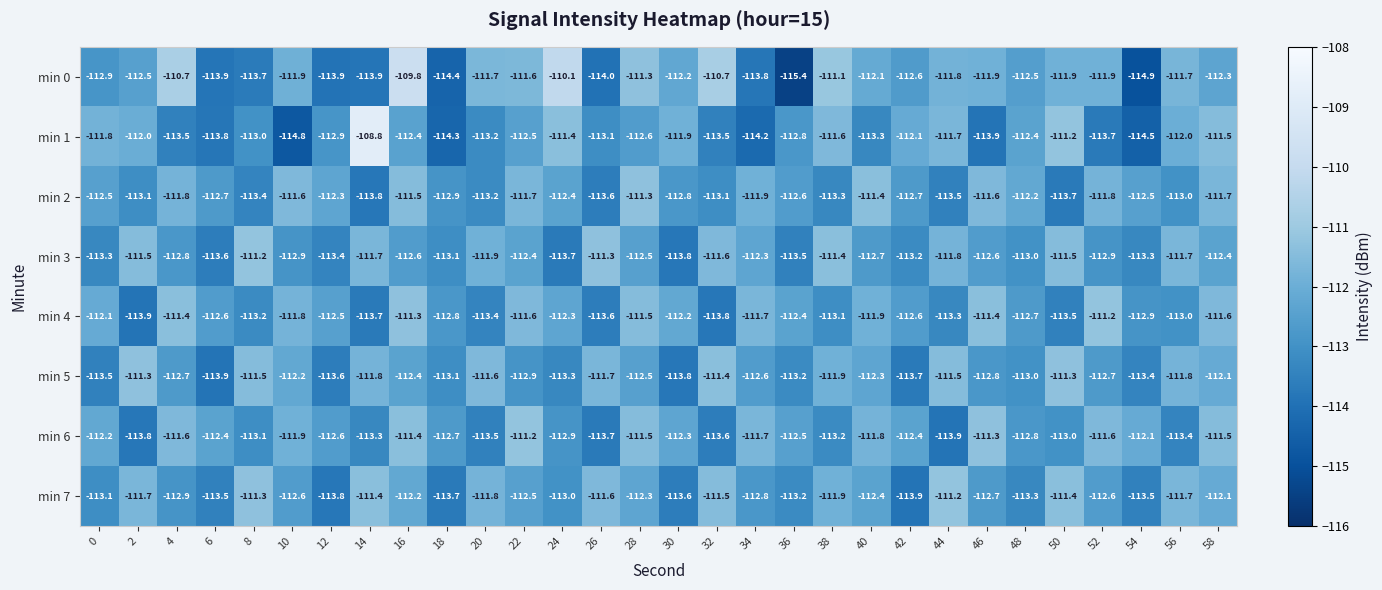

Which series has the largest range (max minus min)?

min 1